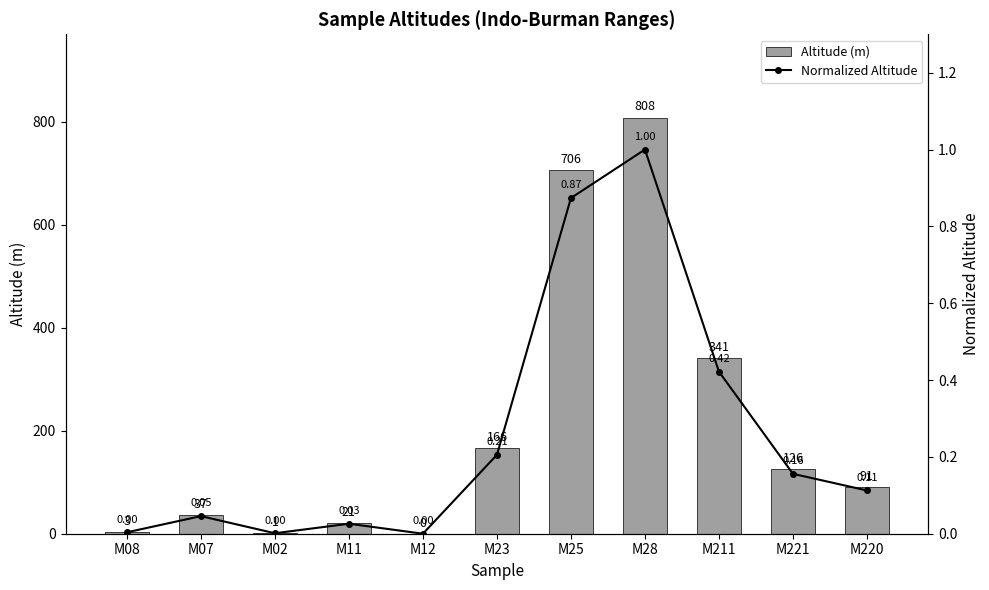

How many data points in Altitude (m) are above 91?

5